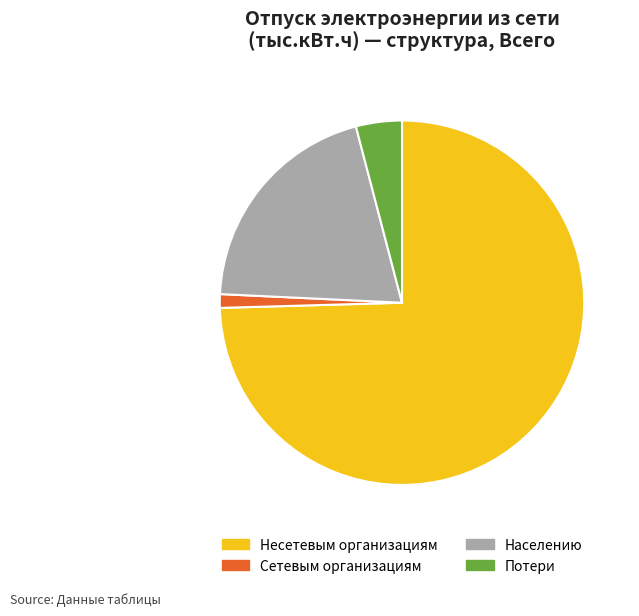

Is the sum of Несетевым организациям and Населению greater than half?

Yes